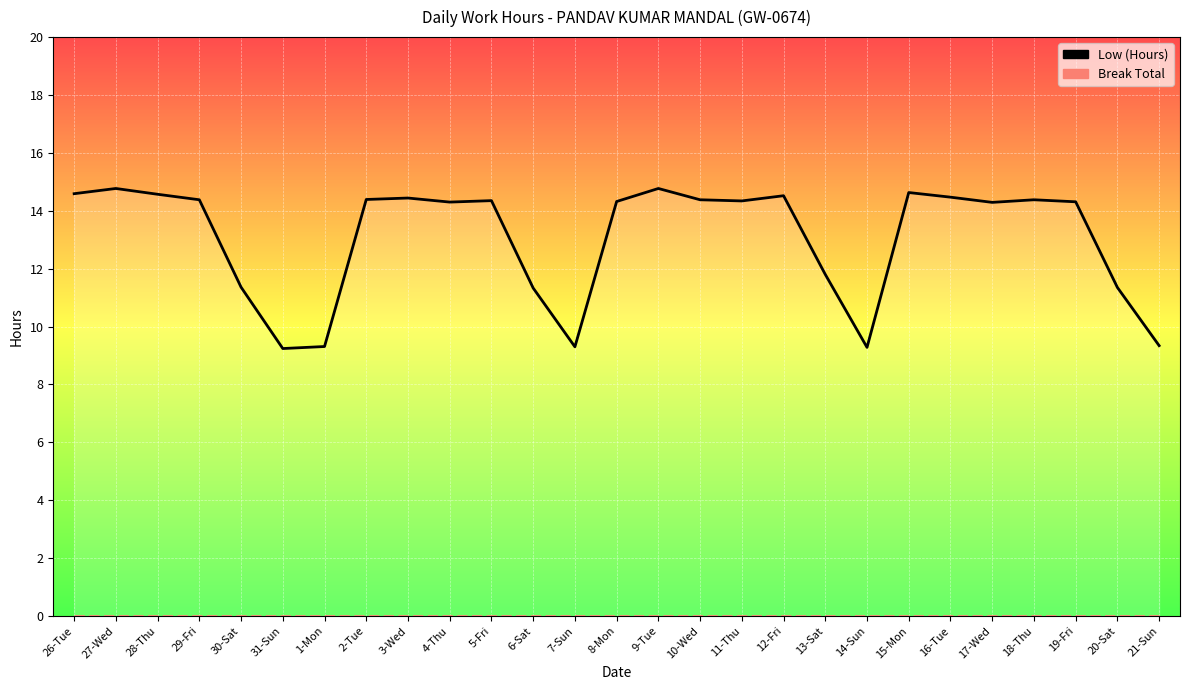

Rank the series at 30-Sat from highest to lowest value.

Low (Hours), Break Total